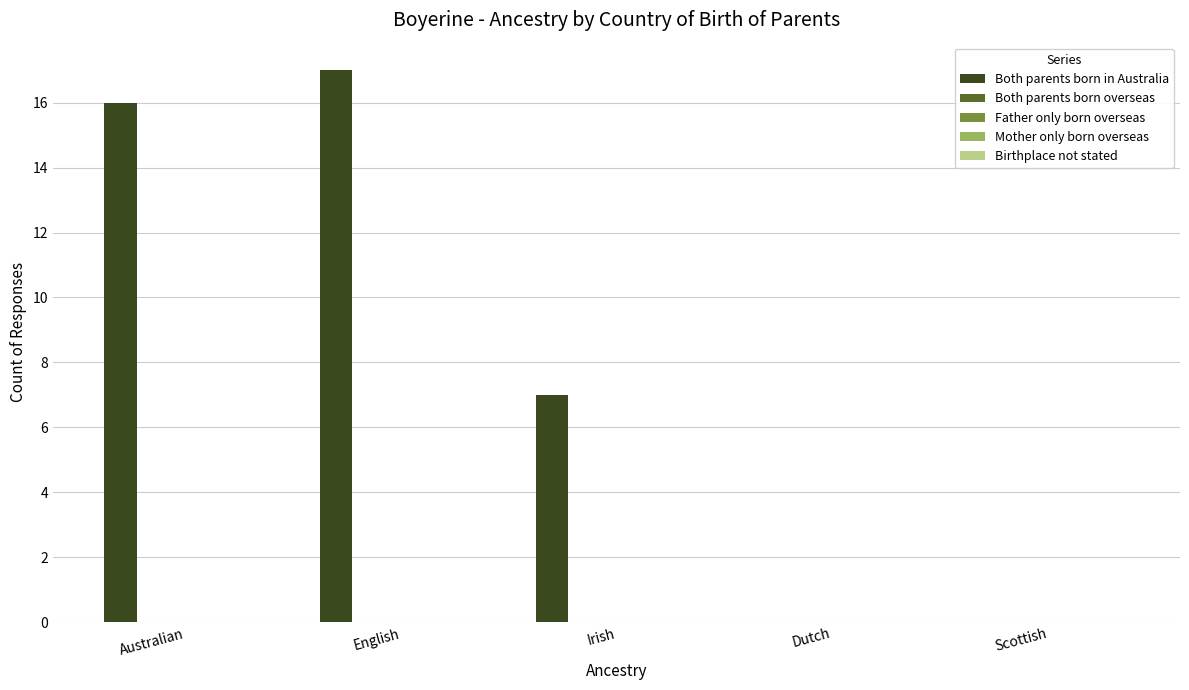

What is the greatest value displayed?

17